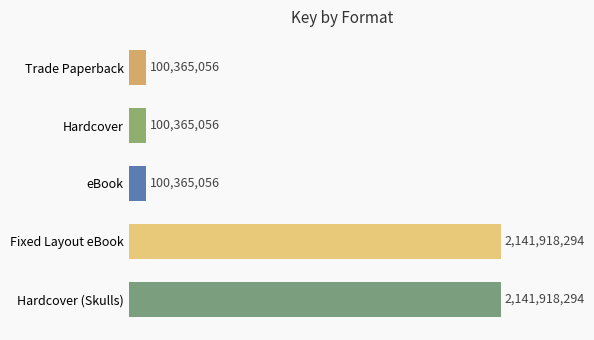

What is the average value?

916986351